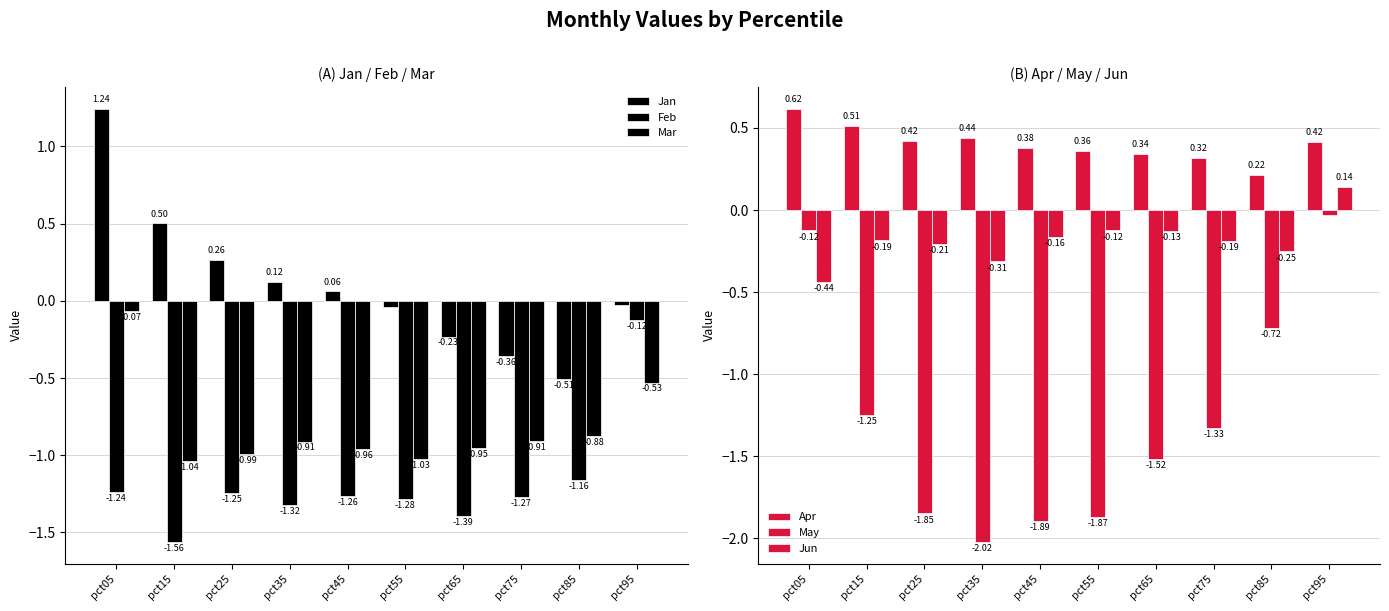

Is it true that Mar equals -1.0 at pct25?

True